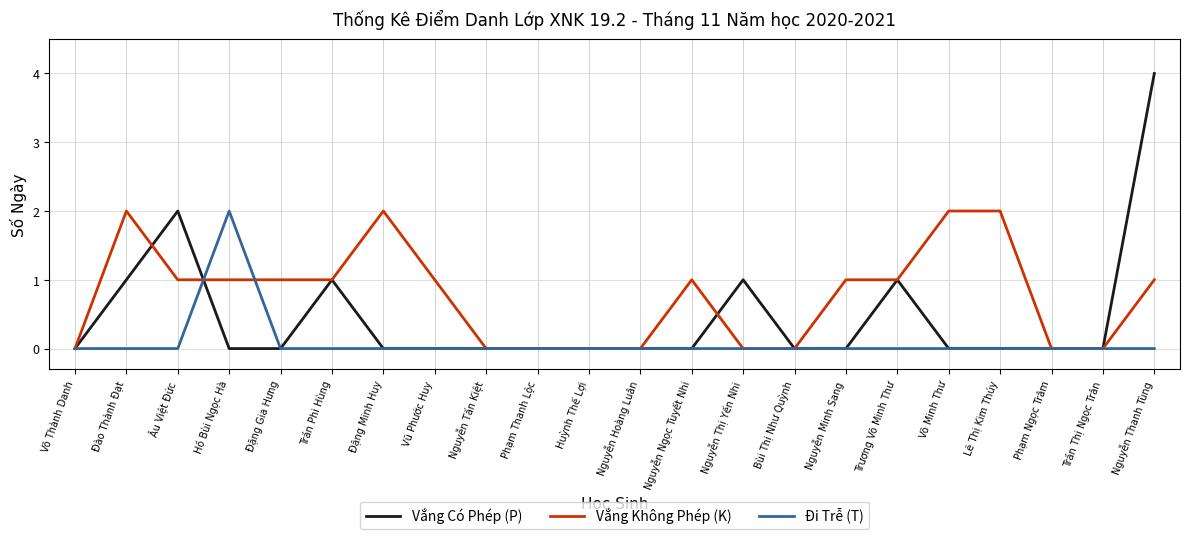

Reading left to right, extract all data points from this chart.

Vắng Có Phép (P): Võ Thành Danh=0	Đào Thành Đạt=1	Âu Việt Đức=2	Hồ Bùi Ngọc Hà=0	Đặng Gia Hưng=0	Trần Phi Hùng=1	Đặng Minh Huy=0	Vũ Phước Huy=0	Nguyễn Tấn Kiệt=0	Phạm Thanh Lộc=0	Huỳnh Thế Lợi=0	Nguyễn Hoàng Luân=0	Nguyễn Ngọc Tuyết Nhi=0	Nguyễn Thị Yến Nhi=1	Bùi Thị Như Quỳnh=0	Nguyễn Minh Sang=0	Trương Võ Minh Thư=1	Võ Minh Thư=0	Lê Thị Kim Thúy=0	Phạm Ngọc Trâm=0	Trần Thị Ngọc Trân=0	Nguyễn Thanh Tùng=4
Vắng Không Phép (K): Võ Thành Danh=0	Đào Thành Đạt=2	Âu Việt Đức=1	Hồ Bùi Ngọc Hà=1	Đặng Gia Hưng=1	Trần Phi Hùng=1	Đặng Minh Huy=2	Vũ Phước Huy=1	Nguyễn Tấn Kiệt=0	Phạm Thanh Lộc=0	Huỳnh Thế Lợi=0	Nguyễn Hoàng Luân=0	Nguyễn Ngọc Tuyết Nhi=1	Nguyễn Thị Yến Nhi=0	Bùi Thị Như Quỳnh=0	Nguyễn Minh Sang=1	Trương Võ Minh Thư=1	Võ Minh Thư=2	Lê Thị Kim Thúy=2	Phạm Ngọc Trâm=0	Trần Thị Ngọc Trân=0	Nguyễn Thanh Tùng=1
Đi Trễ (T): Võ Thành Danh=0	Đào Thành Đạt=0	Âu Việt Đức=0	Hồ Bùi Ngọc Hà=2	Đặng Gia Hưng=0	Trần Phi Hùng=0	Đặng Minh Huy=0	Vũ Phước Huy=0	Nguyễn Tấn Kiệt=0	Phạm Thanh Lộc=0	Huỳnh Thế Lợi=0	Nguyễn Hoàng Luân=0	Nguyễn Ngọc Tuyết Nhi=0	Nguyễn Thị Yến Nhi=0	Bùi Thị Như Quỳnh=0	Nguyễn Minh Sang=0	Trương Võ Minh Thư=0	Võ Minh Thư=0	Lê Thị Kim Thúy=0	Phạm Ngọc Trâm=0	Trần Thị Ngọc Trân=0	Nguyễn Thanh Tùng=0